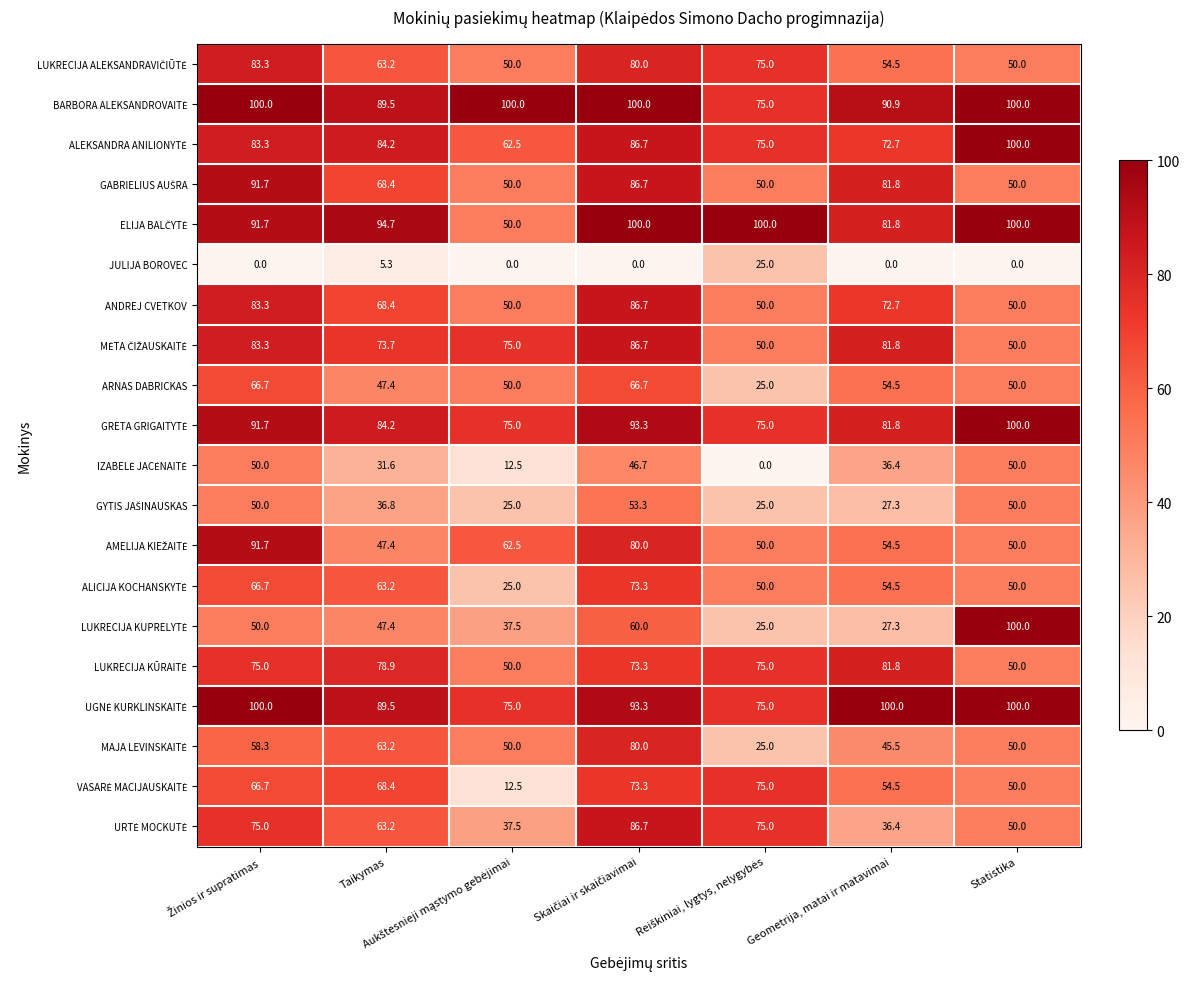

At how many categories does at least one series exceed 61?

7